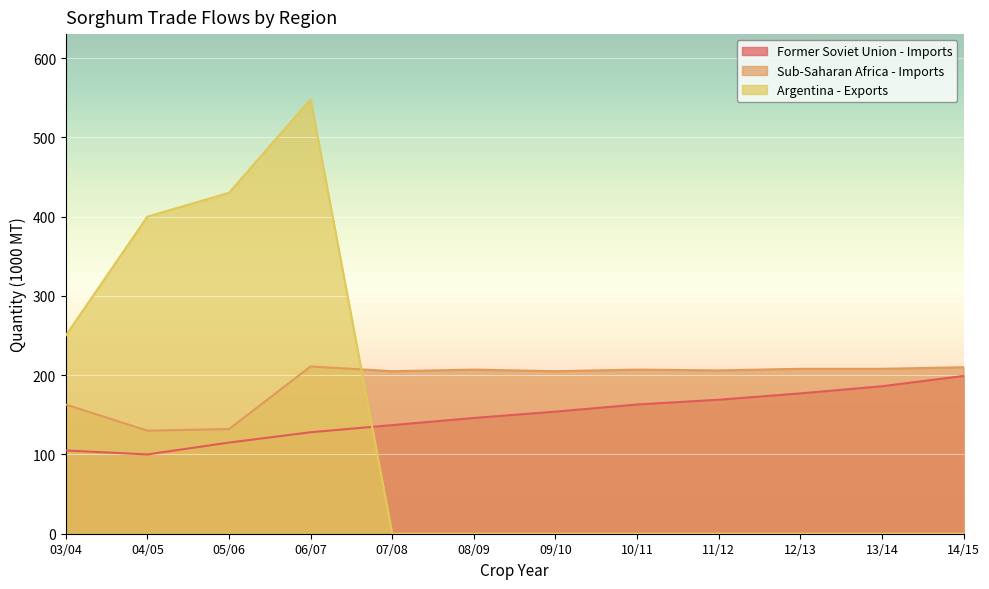

The value of Sub-Saharan Africa - Imports at 09/10 is 105. True or false?

False